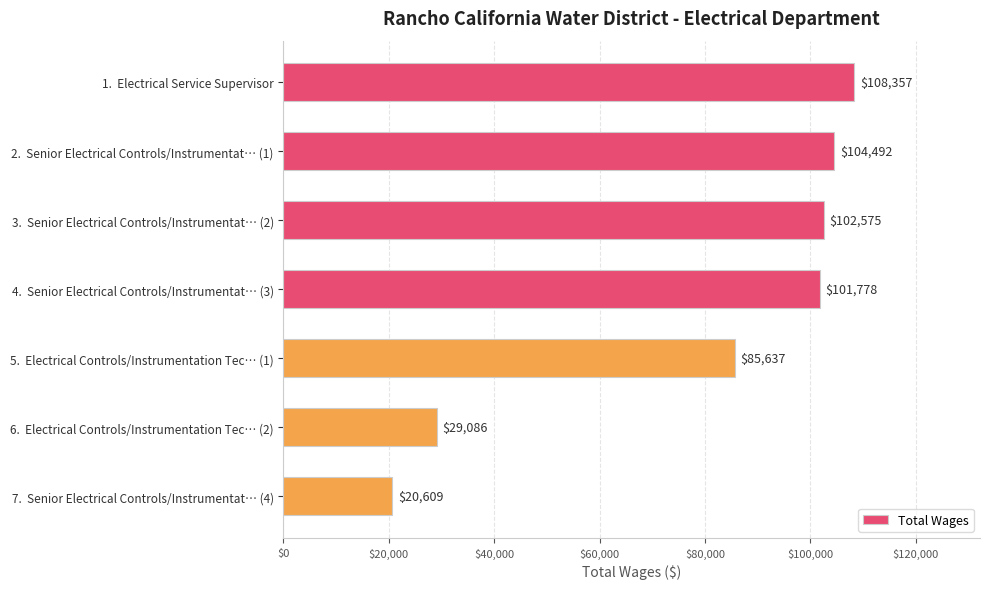

What is the label of the 2nd bar from the bottom?

6.  Electrical Controls/Instrumentation Tec… (2)